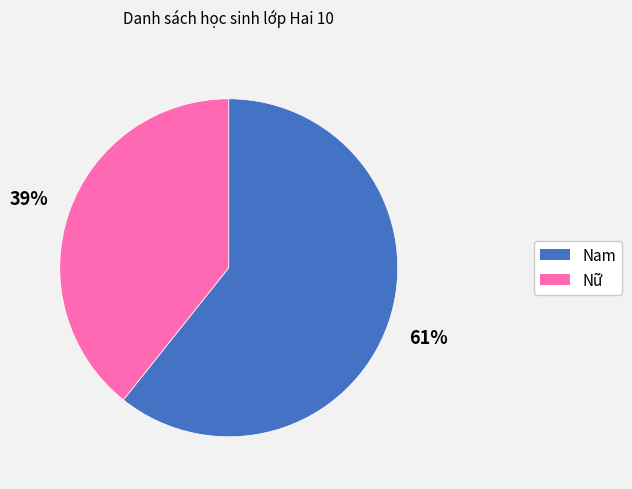

To the nearest percent, what is the average slice percentage?

50%